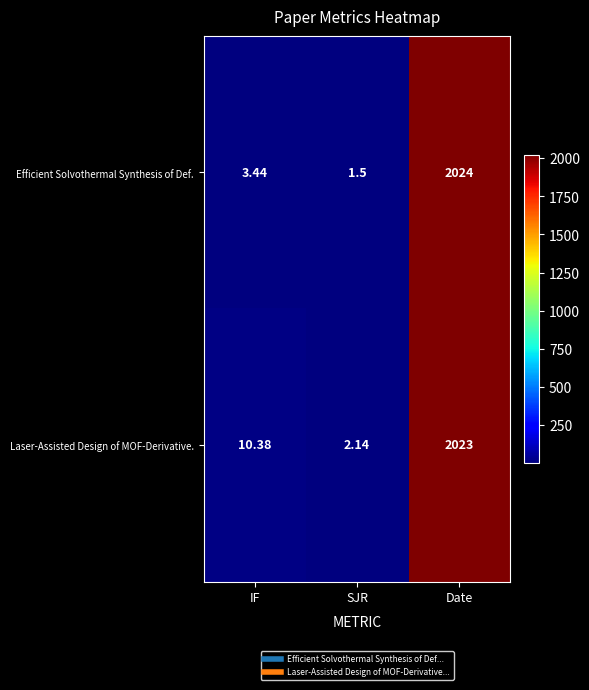

Between IF and Date, which series saw the biggest shift?

Efficient Solvothermal Synthesis of Def.